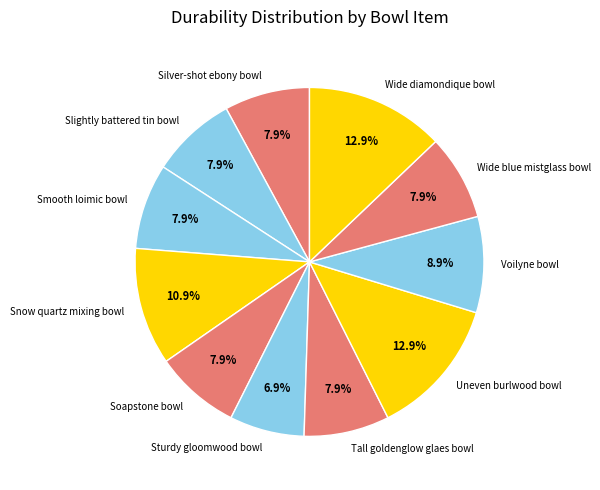

Which category has the smallest portion of the pie?

Sturdy gloomwood bowl